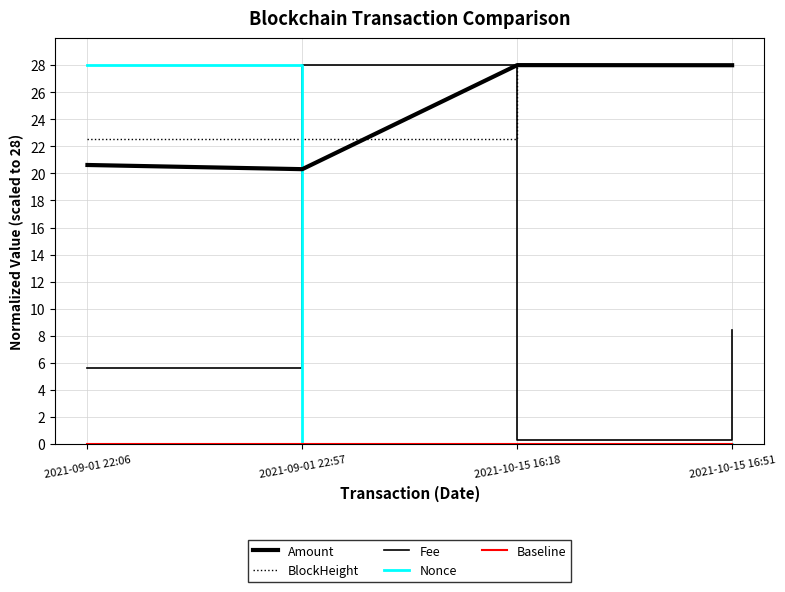

What is the spread (max minus min) of values at 2021-10-15 16:18?

28.0